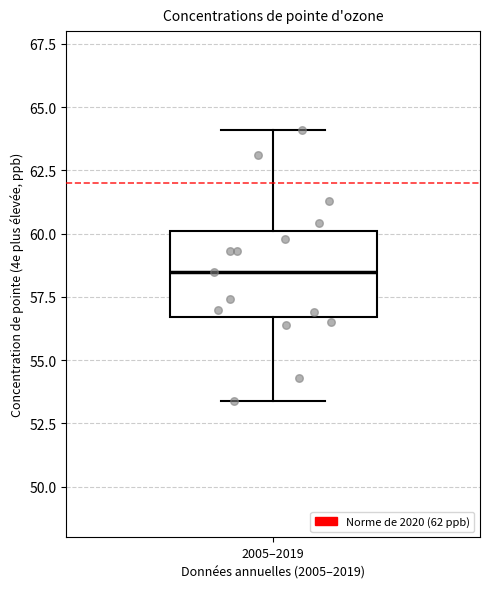

Where is the lower edge of the box for 2005–2019 on the y-axis? The values are not printed on the chart, so give them approximately, as read against the axis.

56.5